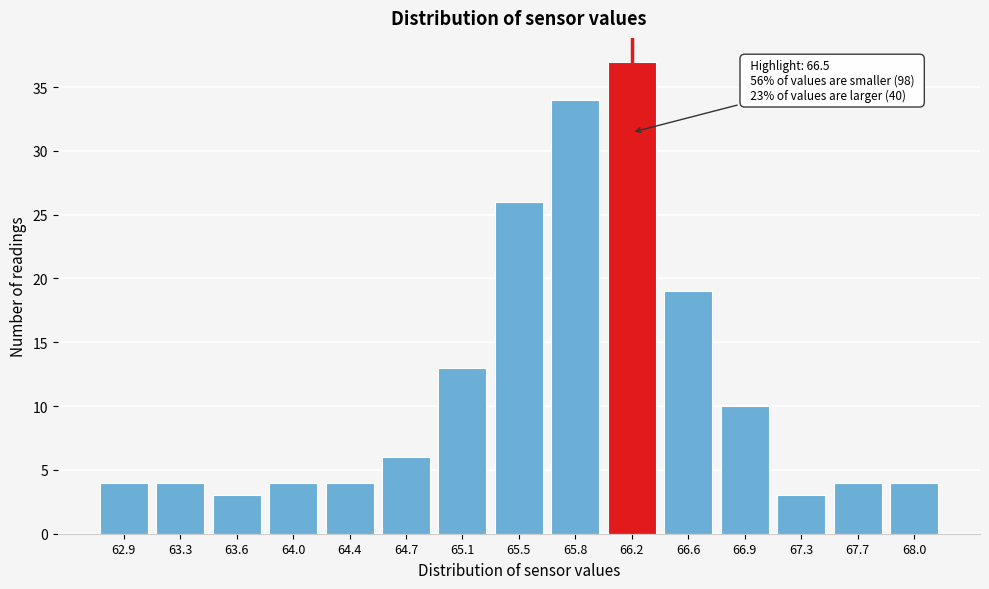

Reading right to left, transcribe all the data shown in this chart.

68.0=4	67.7=4	67.3=3	66.9=10	66.6=19	66.2=37	65.8=34	65.5=26	65.1=13	64.7=6	64.4=4	64.0=4	63.6=3	63.3=4	62.9=4